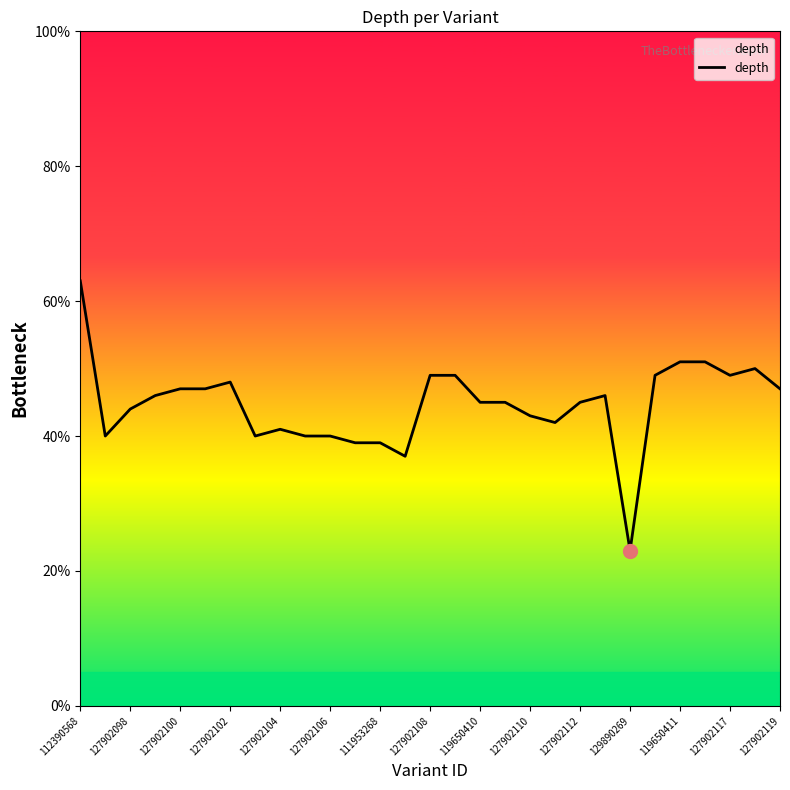

Reading right to left, transcribe all the data shown in this chart.

47	50	49	51	51	49	23	46	45	42	43	45	45	49	49	37	39	39	40	40	41	40	48	47	47	46	44	40	63